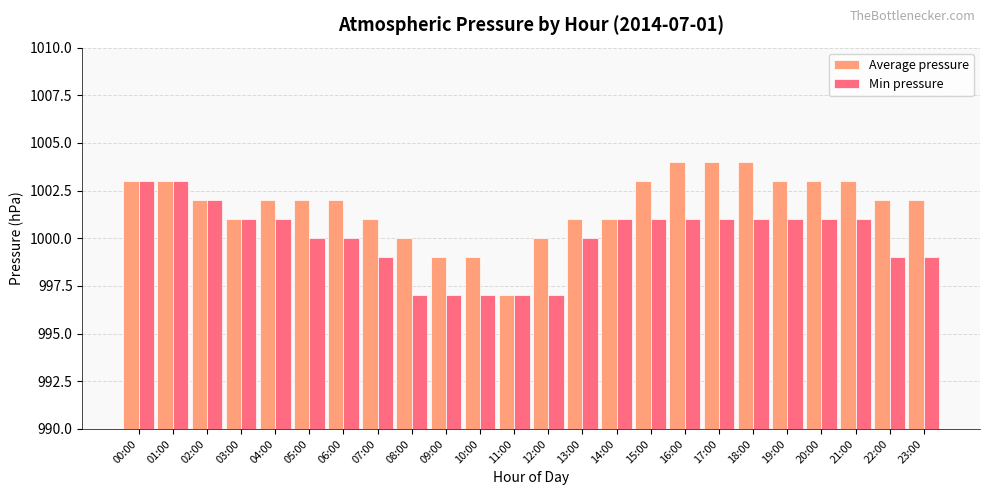

What is the sum of the Average pressure values at 17:00 and 08:00?

2004